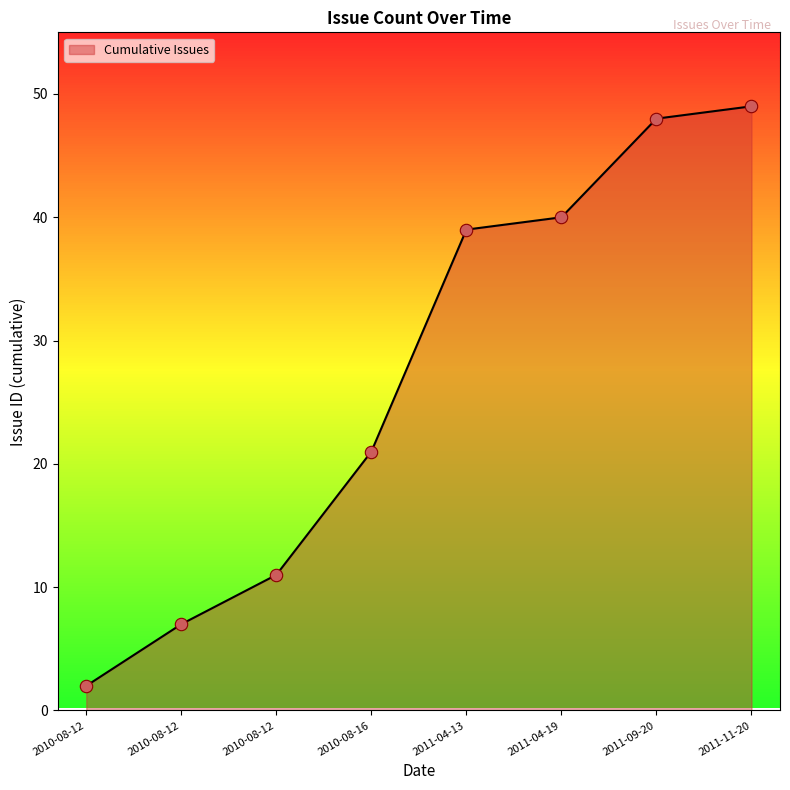

Count the number of data series in this chart.

1